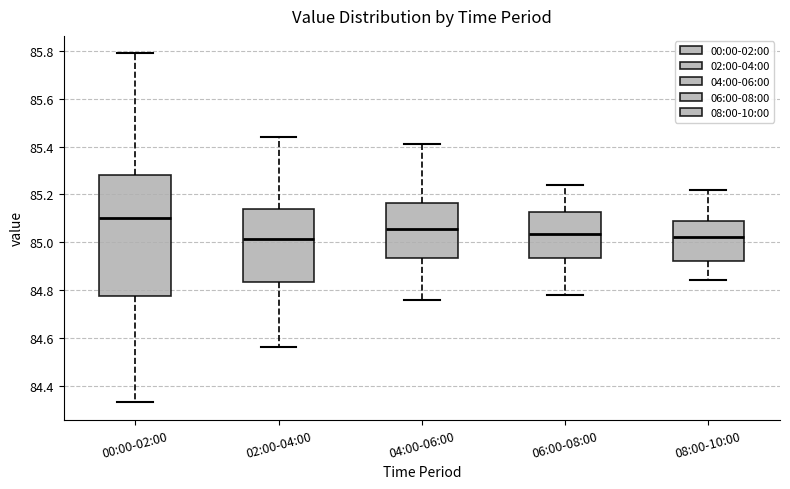

Which box's median line is the highest?

00:00-02:00